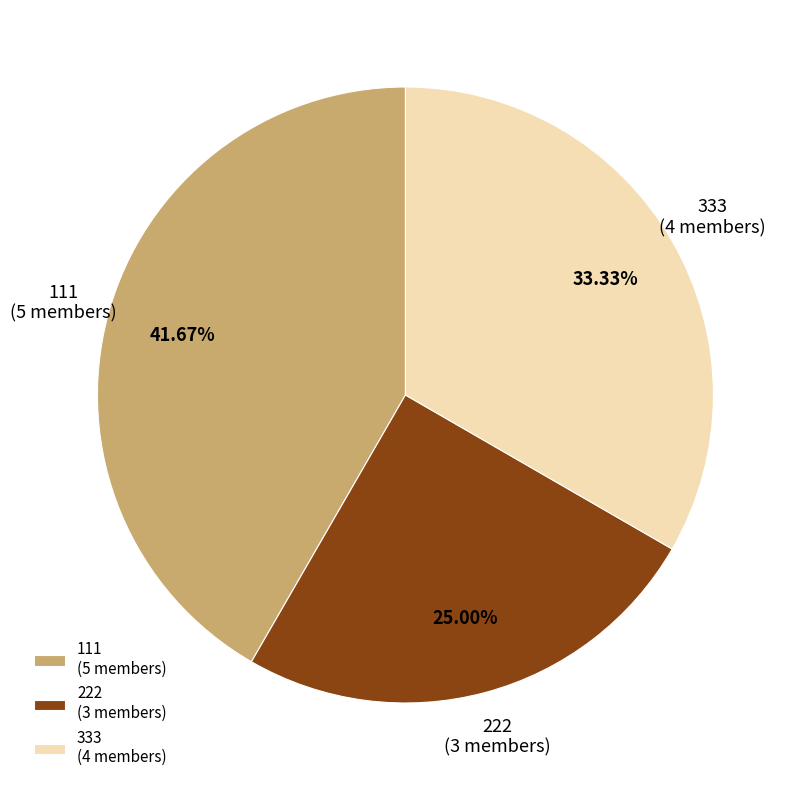

Combined, do 333 and 222 account for over 50%?

Yes